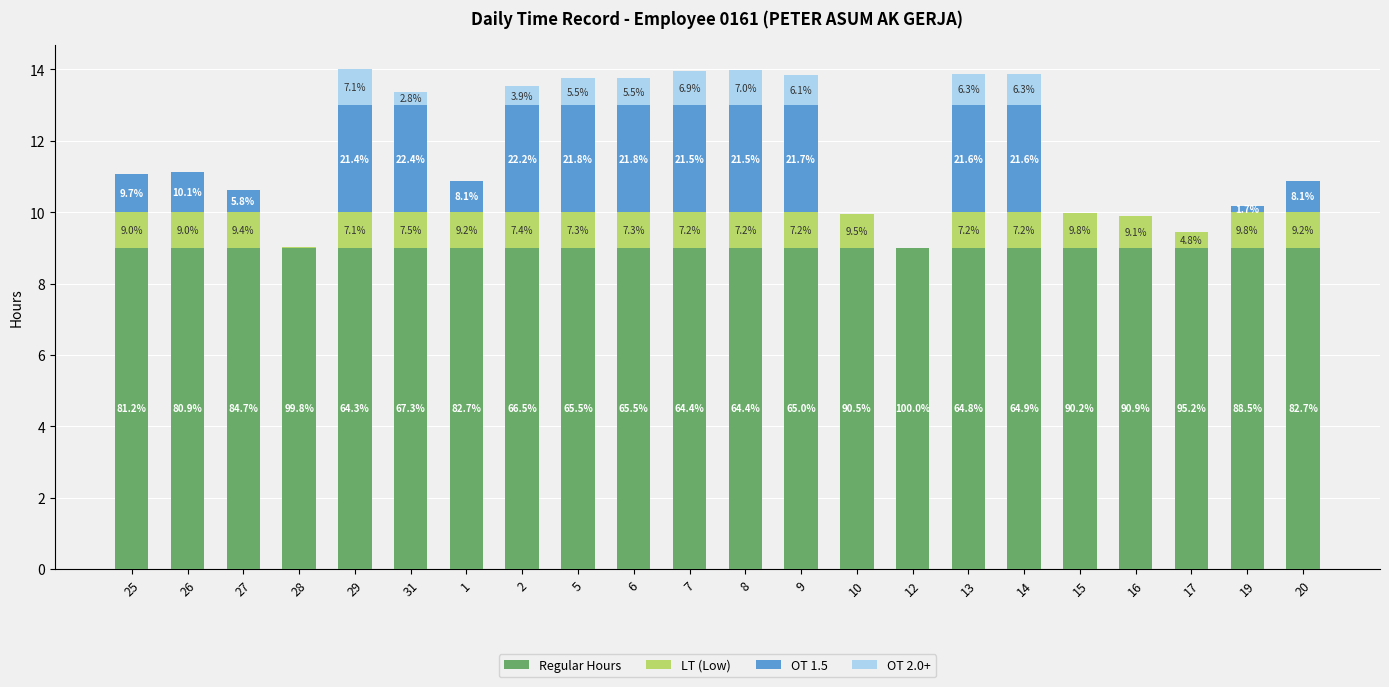

What is the difference between the OT 2.0+ values at 14 and 8?

0.1